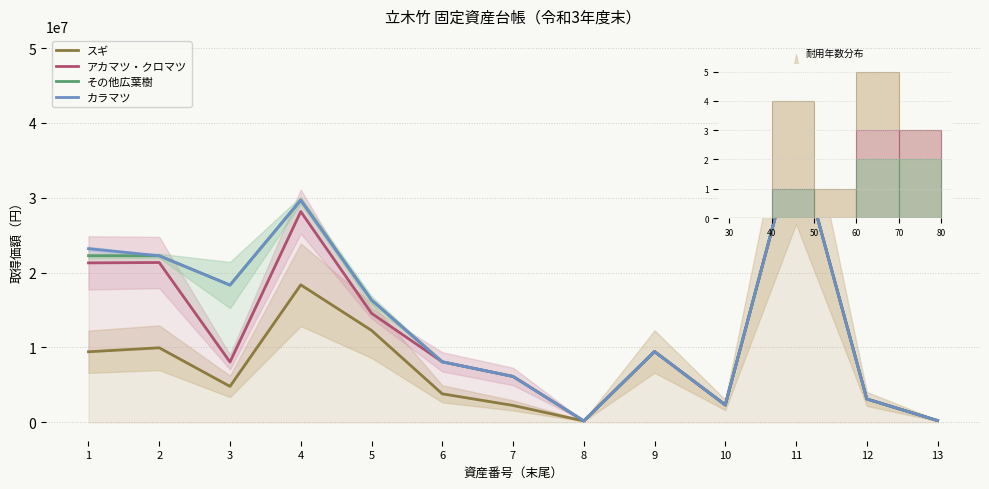

What are all the series names shown in the legend?

スギ, アカマツ・クロマツ, その他広葉樹, カラマツ